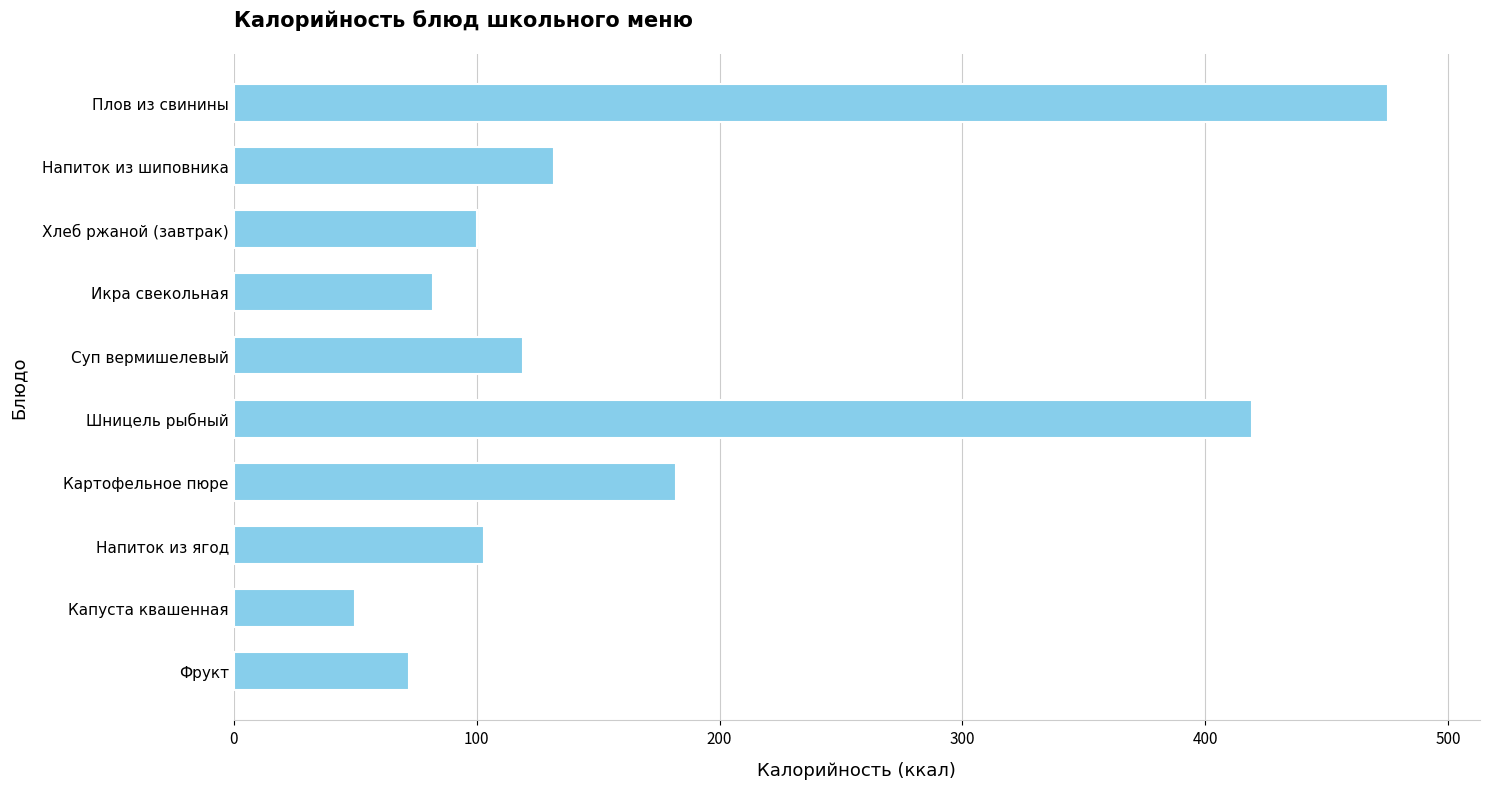

What is the label of the 1st bar from the top?

Плов из свинины